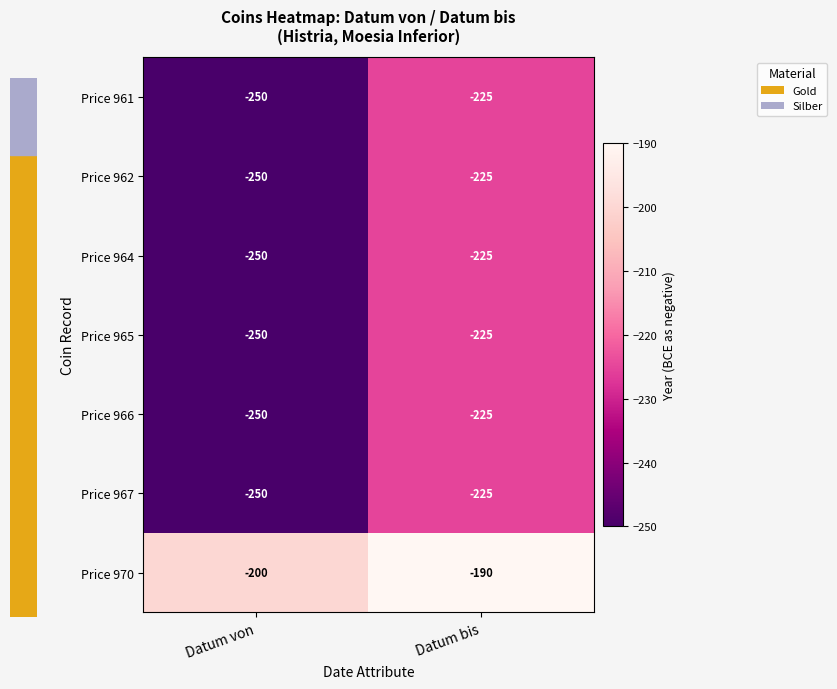

What is the minimum value shown in the chart?

-250